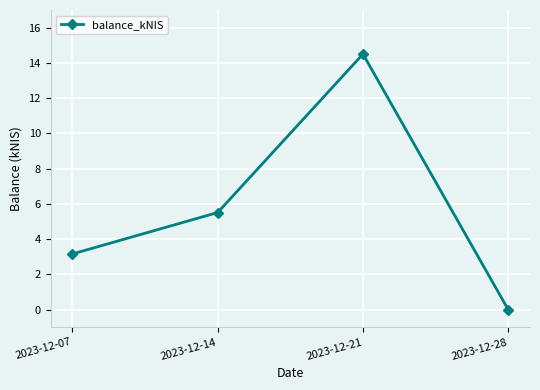

At which category does the chart reach its peak across all series?

2023-12-21